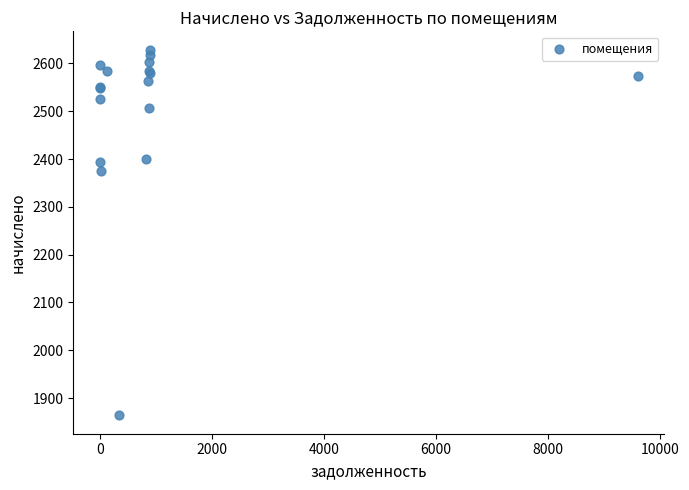

What Y value in the scatter plot is closest to 2246?

2374.4